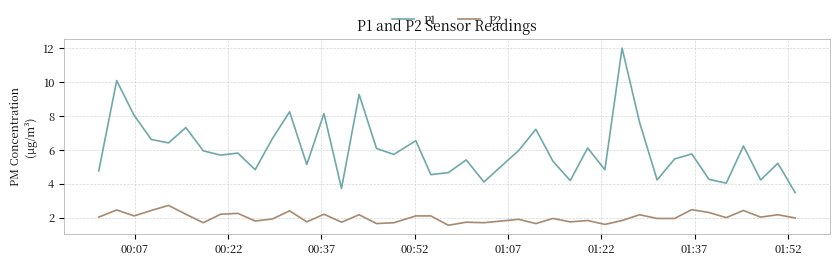

Which series has the largest range (max minus min)?

P1